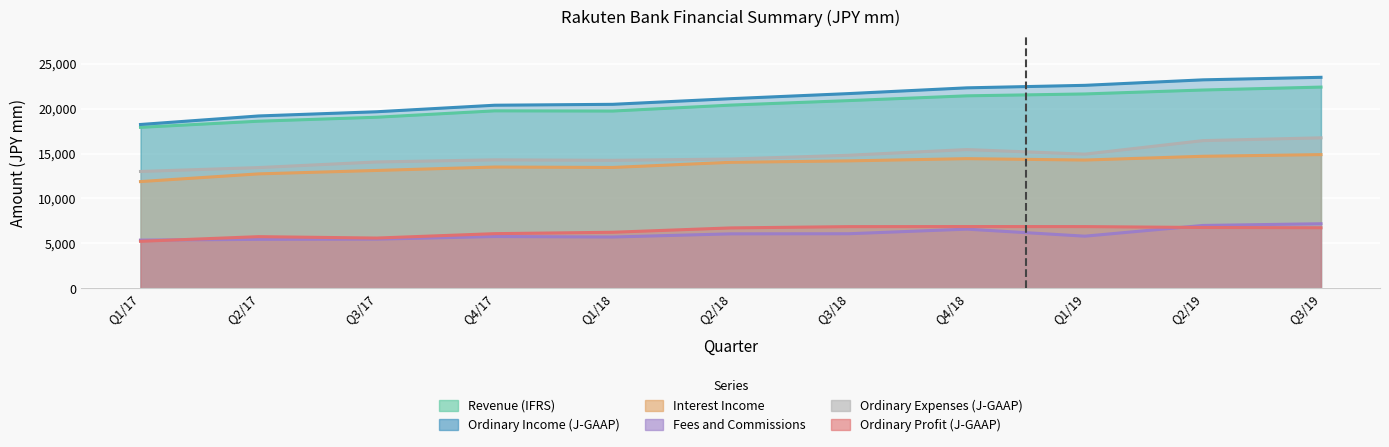

Which has a higher value, Q3/17 or Q2/18?

Q2/18